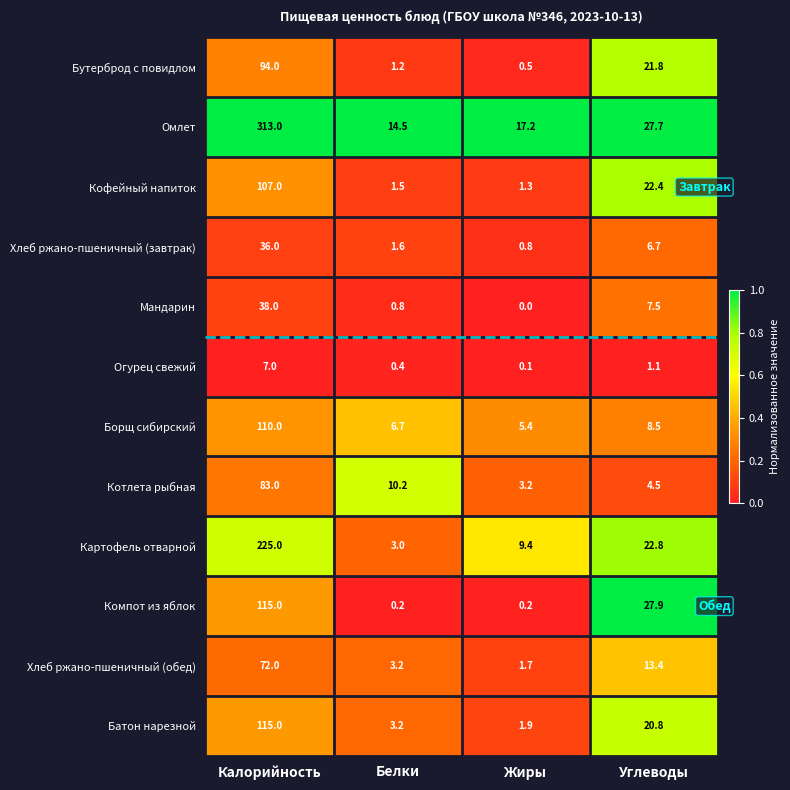

Which category has the highest value in the Хлеб ржано-пшеничный (завтрак) series?

Калорийность